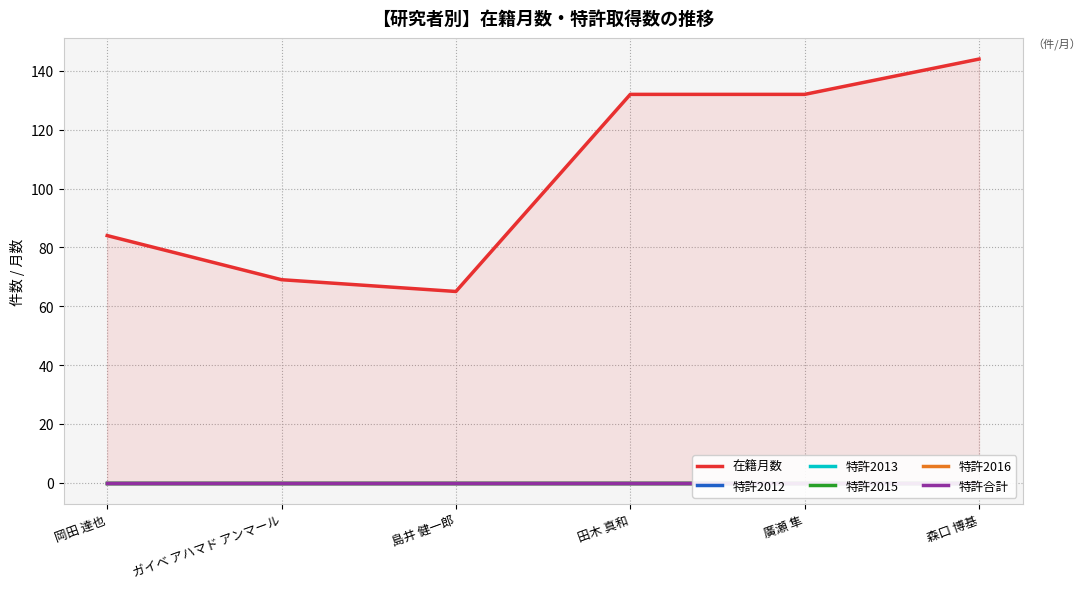

At how many categories does at least one series exceed 130?

3